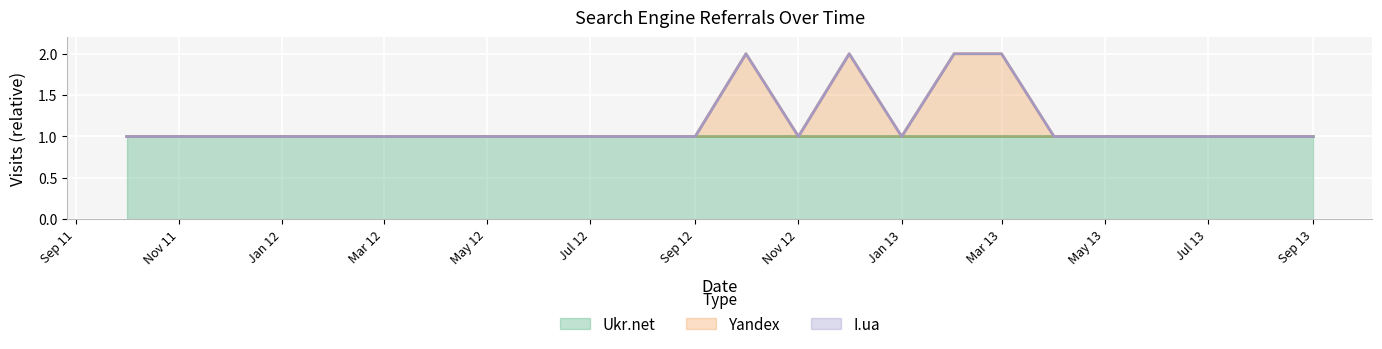

List the series in order of their overall mean, highest first.

Ukr.net, Yandex, I.ua